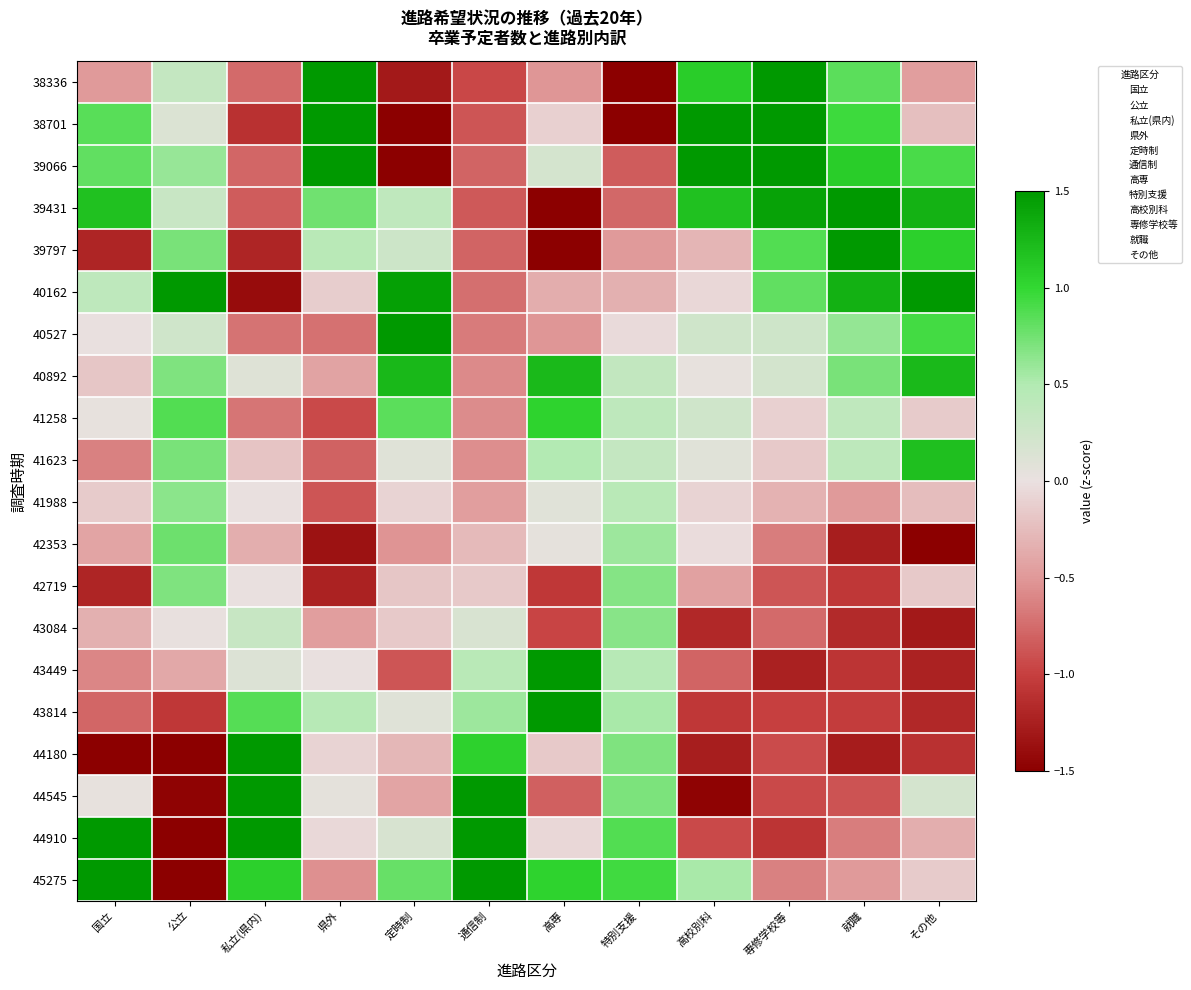

Reading left to right, list all the values displayed in this chart.

38336: 国立=-0.5	公立=0.3	私立(県内)=-0.8	県外=1.5	定時制=-1.3	通信制=-1.0	高専=-0.5	特別支援=-1.5	高校別科=1.1	専修学校等=1.5	就職=0.8	その他=-0.5
38701: 国立=0.8	公立=0.1	私立(県内)=-1.1	県外=1.5	定時制=-1.5	通信制=-0.9	高専=-0.1	特別支援=-1.5	高校別科=1.5	専修学校等=1.5	就職=0.9	その他=-0.2
39066: 国立=0.8	公立=0.6	私立(県内)=-0.8	県外=1.5	定時制=-1.5	通信制=-0.8	高専=0.2	特別支援=-0.8	高校別科=1.5	専修学校等=1.5	就職=1.1	その他=0.9
39431: 国立=1.2	公立=0.3	私立(県内)=-0.8	県外=0.8	定時制=0.4	通信制=-0.8	高専=-1.5	特別支援=-0.8	高校別科=1.2	専修学校等=1.4	就職=1.5	その他=1.3
39797: 国立=-1.2	公立=0.7	私立(県内)=-1.2	県外=0.4	定時制=0.3	通信制=-0.8	高専=-1.5	特別支援=-0.5	高校別科=-0.3	専修学校等=0.9	就職=1.5	その他=1.1
40162: 国立=0.4	公立=1.5	私立(県内)=-1.4	県外=-0.1	定時制=1.4	通信制=-0.7	高専=-0.4	特別支援=-0.3	高校別科=-0.1	専修学校等=0.8	就職=1.3	その他=1.5
40527: 国立=0.0	公立=0.2	私立(県内)=-0.7	県外=-0.7	定時制=1.5	通信制=-0.7	高専=-0.5	特別支援=-0.0	高校別科=0.2	専修学校等=0.3	就職=0.6	その他=0.9
40892: 国立=-0.2	公立=0.7	私立(県内)=0.1	県外=-0.4	定時制=1.2	通信制=-0.6	高専=1.2	特別支援=0.4	高校別科=0.0	専修学校等=0.2	就職=0.7	その他=1.2
41258: 国立=0.0	公立=0.9	私立(県内)=-0.7	県外=-0.9	定時制=0.8	通信制=-0.6	高専=1.0	特別支援=0.4	高校別科=0.2	専修学校等=-0.1	就職=0.4	その他=-0.1
41623: 国立=-0.6	公立=0.7	私立(県内)=-0.2	県外=-0.8	定時制=0.1	通信制=-0.6	高専=0.5	特別支援=0.3	高校別科=0.1	専修学校等=-0.2	就職=0.4	その他=1.2
41988: 国立=-0.1	公立=0.6	私立(県内)=0.0	県外=-0.9	定時制=-0.1	通信制=-0.5	高専=0.1	特別支援=0.4	高校別科=-0.1	専修学校等=-0.3	就職=-0.5	その他=-0.2
42353: 国立=-0.4	公立=0.8	私立(県内)=-0.3	県外=-1.3	定時制=-0.5	通信制=-0.3	高専=0.0	特別支援=0.6	高校別科=-0.0	専修学校等=-0.6	就職=-1.3	その他=-1.5
42719: 国立=-1.2	公立=0.7	私立(県内)=0.0	県外=-1.2	定時制=-0.2	通信制=-0.2	高専=-1.1	特別支援=0.7	高校別科=-0.4	専修学校等=-0.9	就職=-1.1	その他=-0.2
43084: 国立=-0.3	公立=0.0	私立(県内)=0.3	県外=-0.5	定時制=-0.2	通信制=0.2	高専=-1.0	特別支援=0.7	高校別科=-1.2	専修学校等=-0.8	就職=-1.2	その他=-1.3
43449: 国立=-0.6	公立=-0.4	私立(県内)=0.1	県外=0.0	定時制=-0.9	通信制=0.4	高専=1.5	特別支援=0.4	高校別科=-0.8	専修学校等=-1.2	就職=-1.1	その他=-1.2
43814: 国立=-0.8	公立=-1.1	私立(県内)=0.9	県外=0.4	定時制=0.1	通信制=0.6	高専=1.5	特別支援=0.5	高校別科=-1.1	専修学校等=-1.0	就職=-1.0	その他=-1.2
44180: 国立=-1.5	公立=-1.5	私立(県内)=1.5	県外=-0.1	定時制=-0.3	通信制=1.0	高専=-0.2	特別支援=0.7	高校別科=-1.3	専修学校等=-0.9	就職=-1.3	その他=-1.1
44545: 国立=0.0	公立=-1.5	私立(県内)=1.5	県外=0.1	定時制=-0.4	通信制=1.5	高専=-0.8	特別支援=0.7	高校別科=-1.5	専修学校等=-0.9	就職=-0.9	その他=0.2
44910: 国立=1.5	公立=-1.5	私立(県内)=1.5	県外=-0.1	定時制=0.2	通信制=1.5	高専=-0.1	特別支援=0.9	高校別科=-0.9	専修学校等=-1.1	就職=-0.7	その他=-0.3
45275: 国立=1.5	公立=-1.5	私立(県内)=1.1	県外=-0.5	定時制=0.8	通信制=1.5	高専=1.0	特別支援=0.9	高校別科=0.5	専修学校等=-0.6	就職=-0.5	その他=-0.1